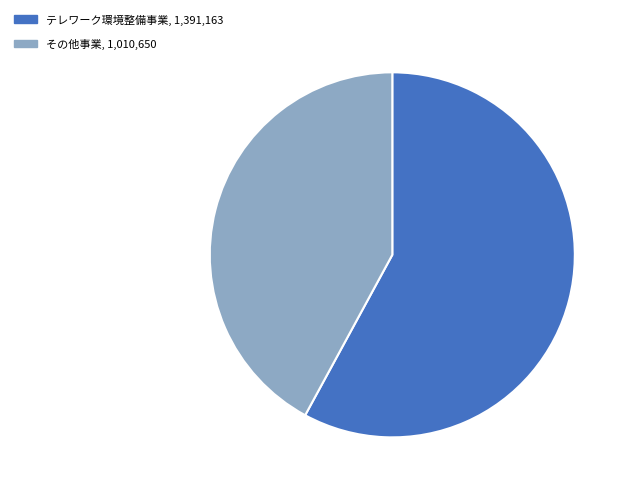

Rank the categories by value from lowest to highest.

その他事業, 1,010,650, テレワーク環境整備事業, 1,391,163